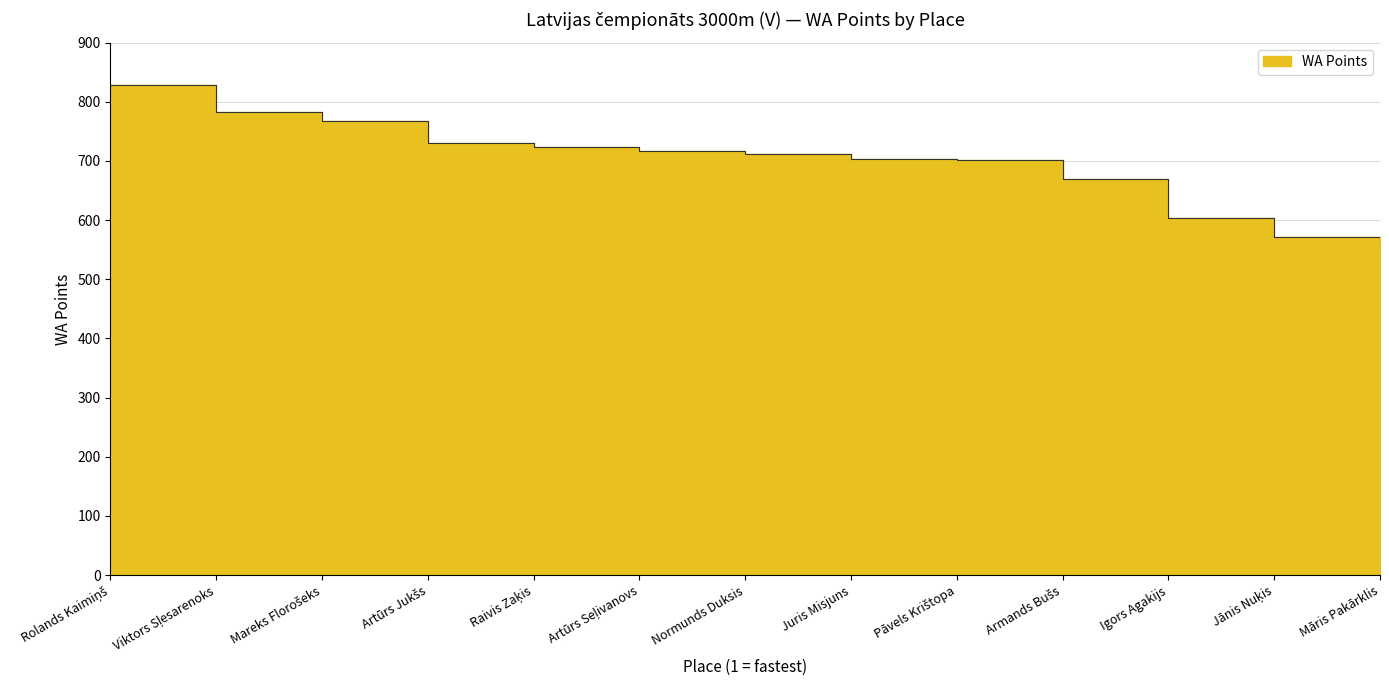

The value at Raivis Zaķis is 279. True or false?

False